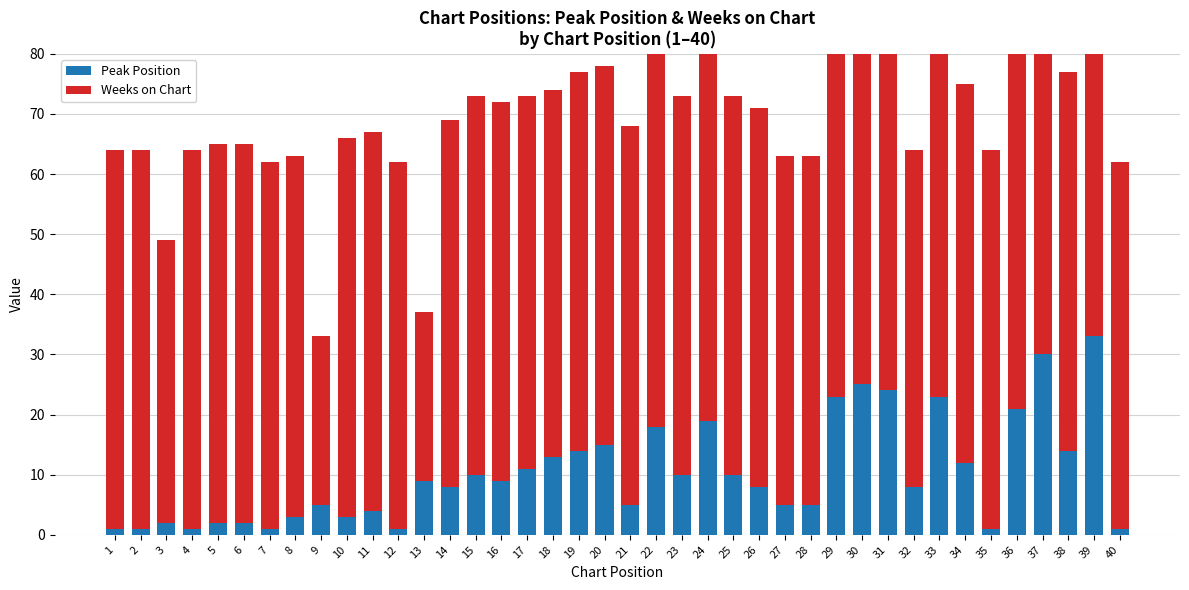

Is the value of Weeks on Chart at 32 greater than the value of Peak Position at 29?

Yes